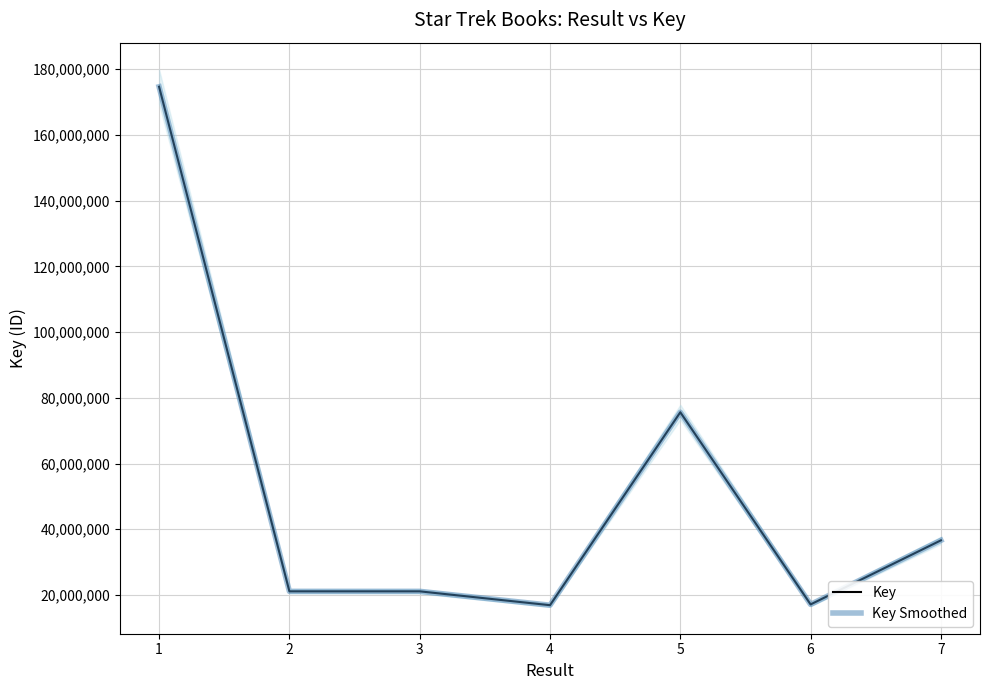

Reading left to right, extract all data points from this chart.

Key: 1=174680671	2=21110073	3=21110037	4=16894698	5=75613546	6=17130333	7=36634810
Key Smoothed: 1=174680671	2=21110073	3=21110037	4=16894698	5=75613546	6=17130333	7=36634810